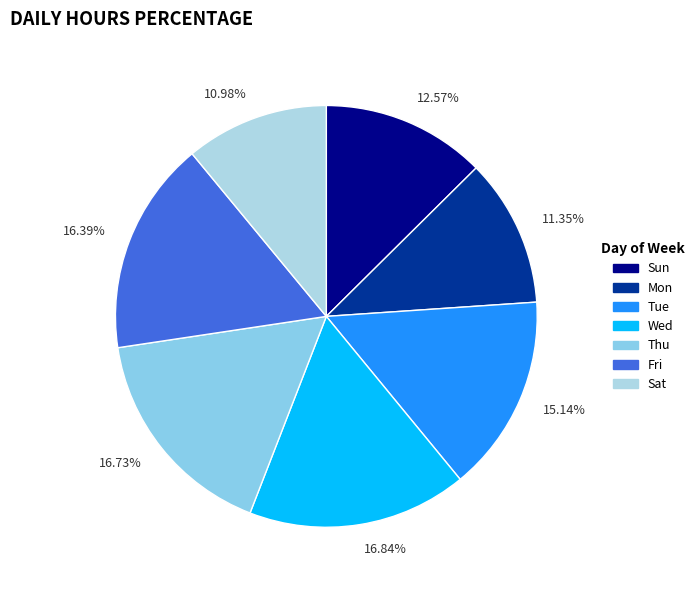

How many slices are in this pie chart?

7